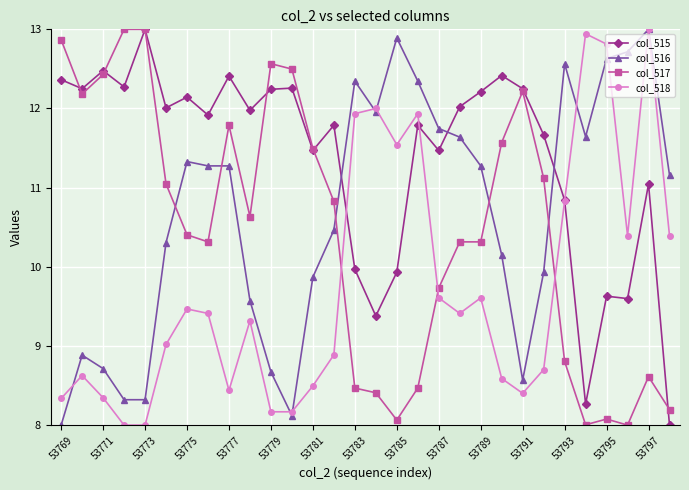

What is the greatest value displayed?

13.0